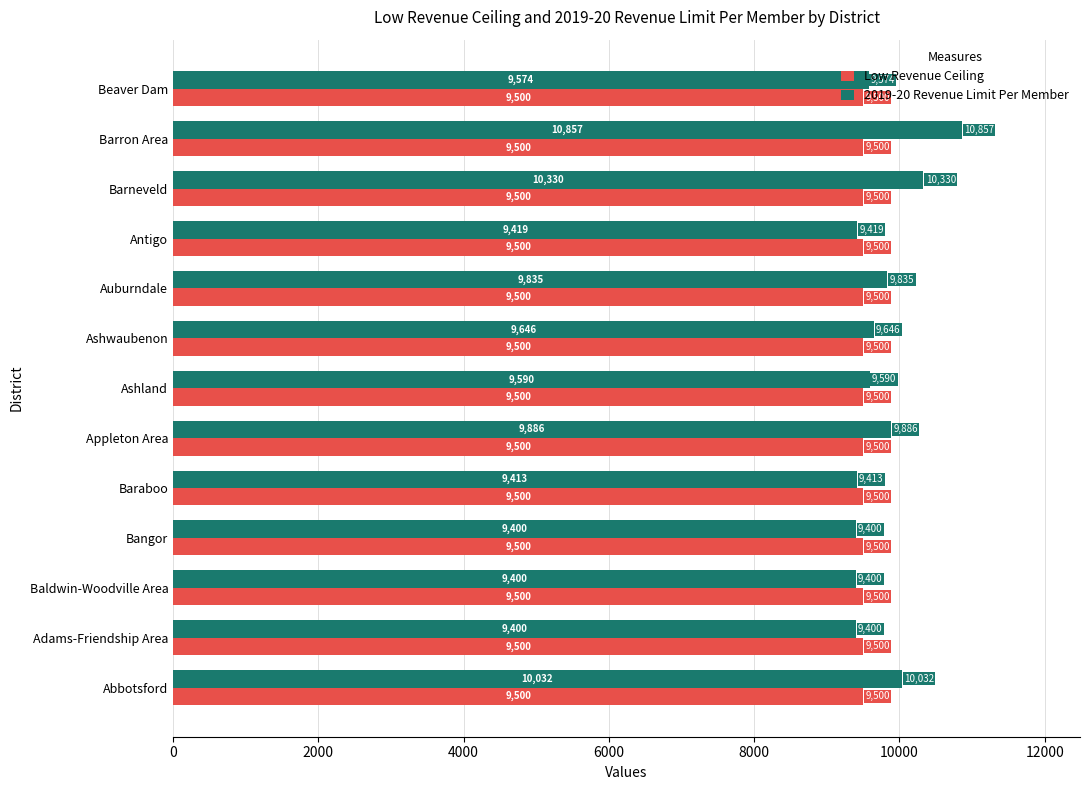

The Low Revenue Ceiling series shows 6597.5 at Appleton Area. True or false?

False